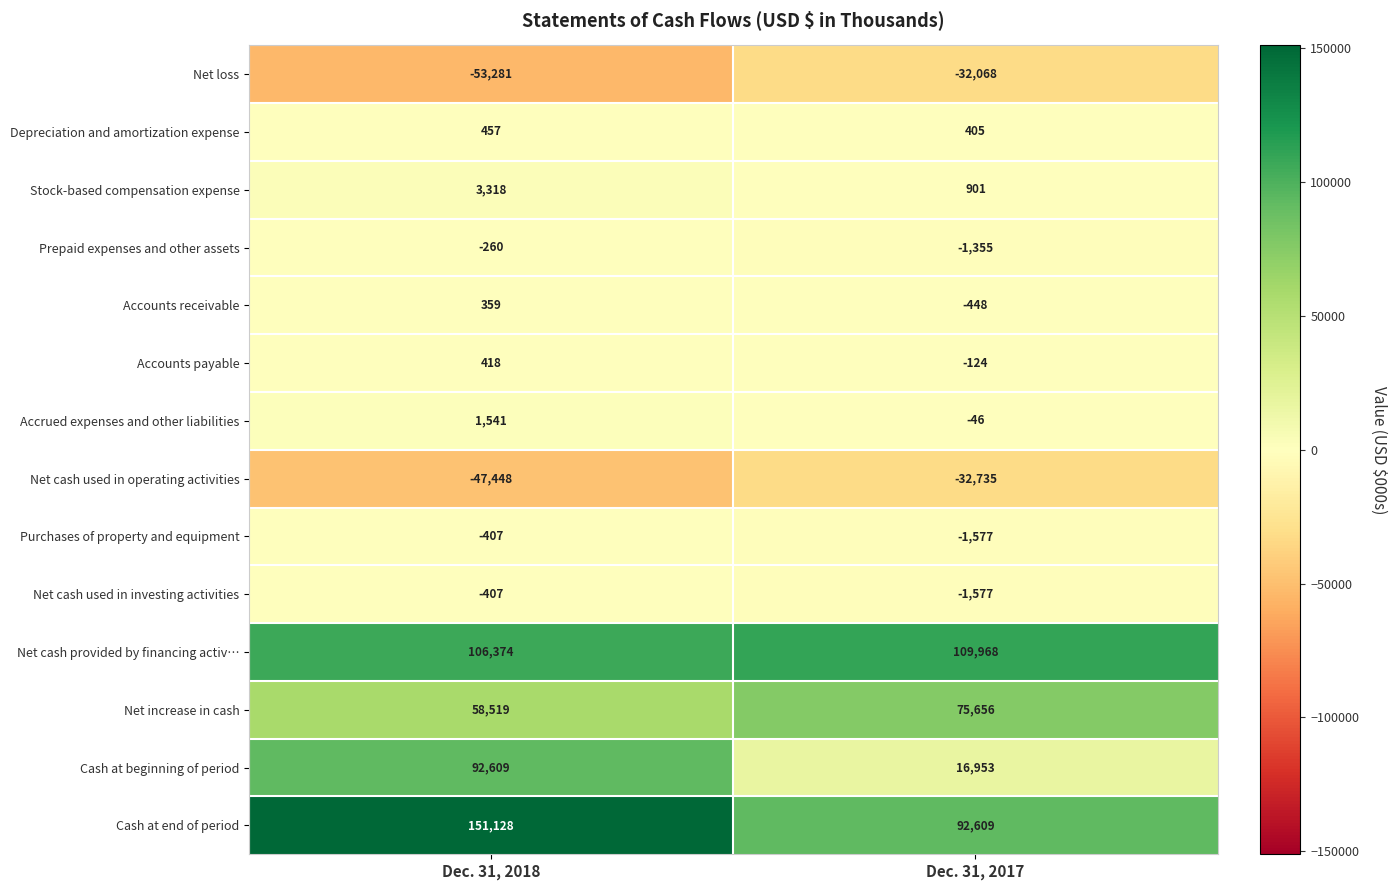

What is the maximum value shown in the chart?

151128